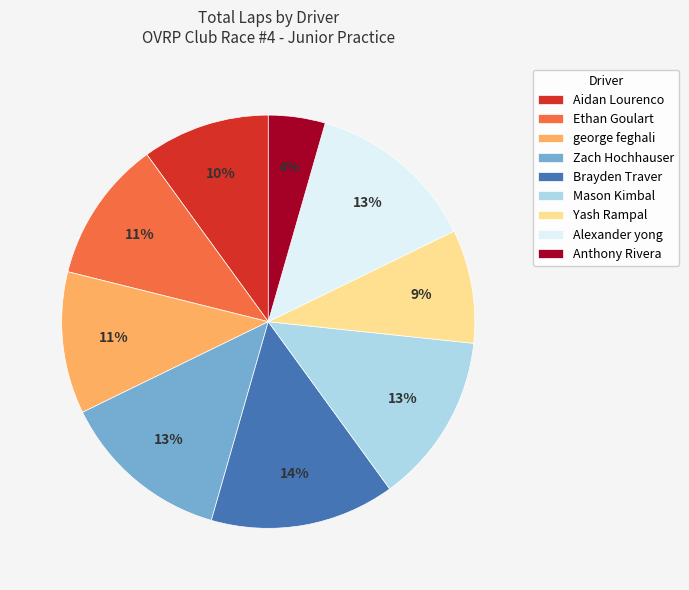

Approximately how many times larger is the value at Anthony Rivera compared to Mason Kimbal?

0.3